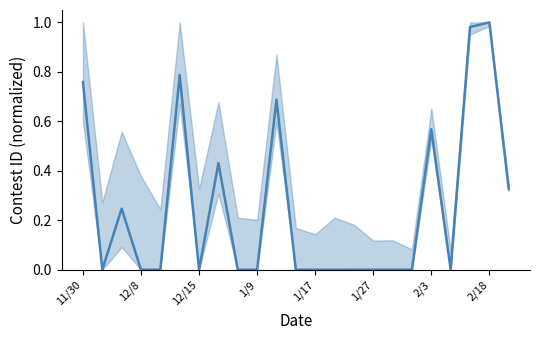

True or false: the data shows 0.0 at 19.

True